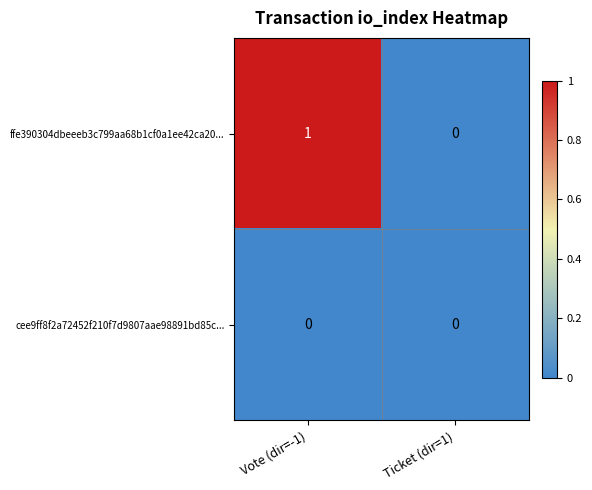

List the series in order of their peak value, highest first.

ffe390304dbeeeb3c799aa68b1cf0a1ee42ca20..., cee9ff8f2a72452f210f7d9807aae98891bd85c...